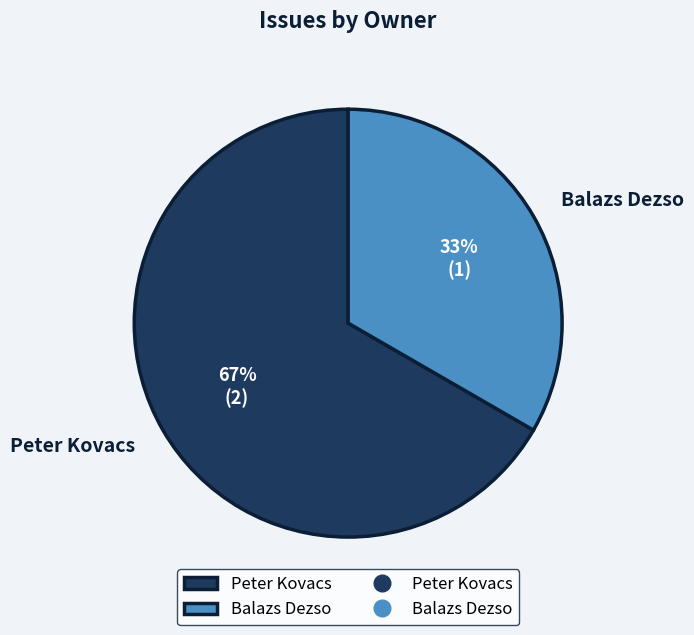

Between Balazs Dezso and Peter Kovacs, which is larger?

Peter Kovacs